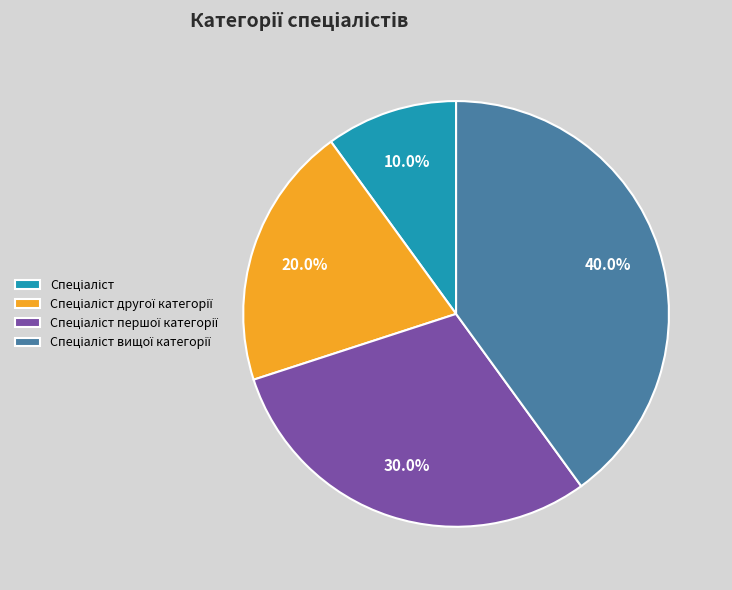

How many segments does this pie chart have?

4